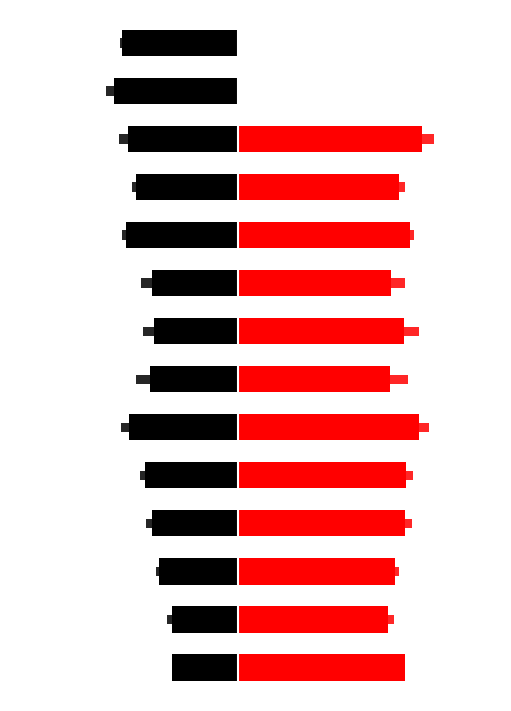

How many values in the Six-Year Rate (%) series exceed 47?

7